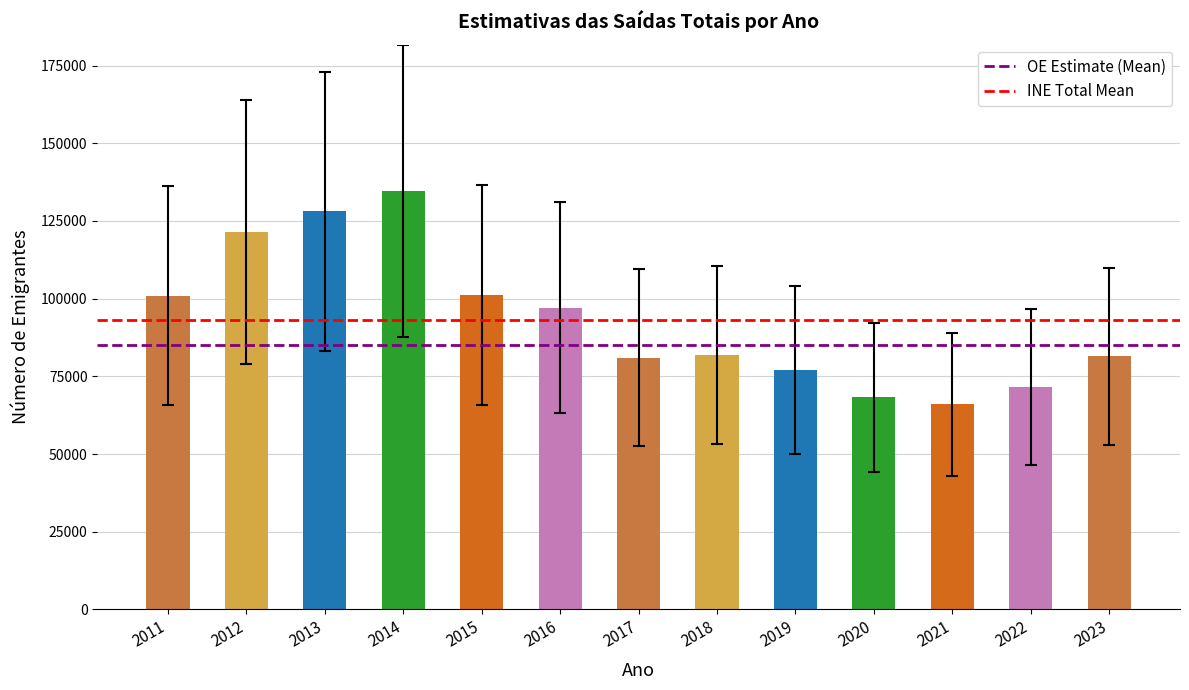

The chart shows a value of 197311 at 2014. True or false?

False